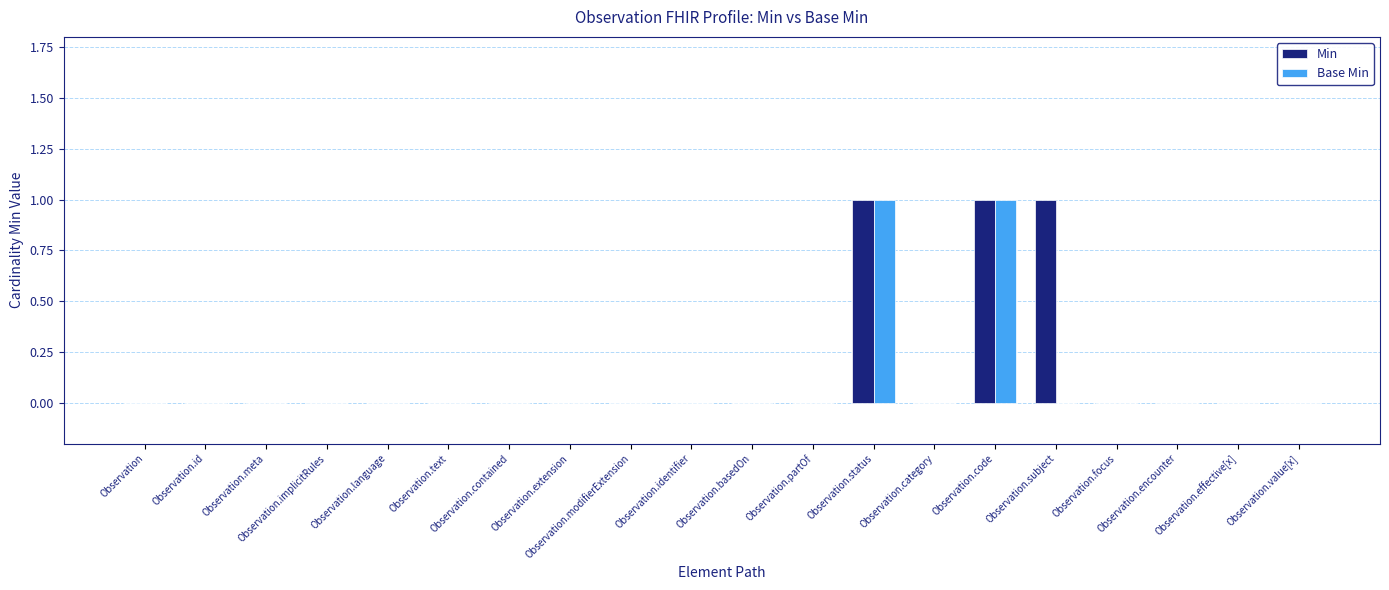

List the series in order of their peak value, lowest first.

Min, Base Min